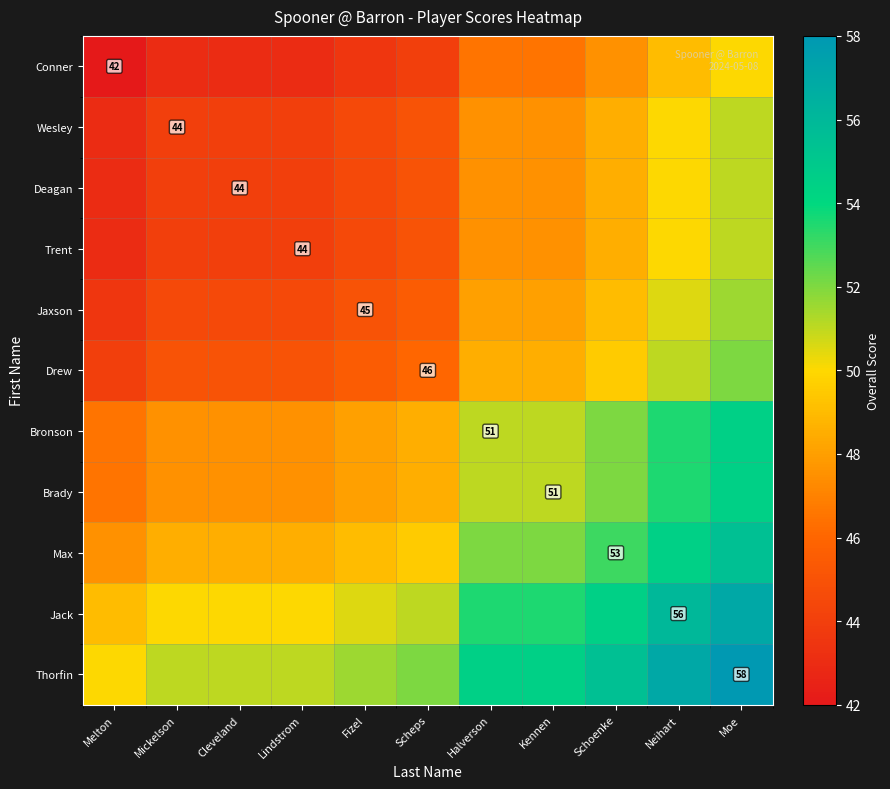

Which series has the largest total across all categories?

Thorfin